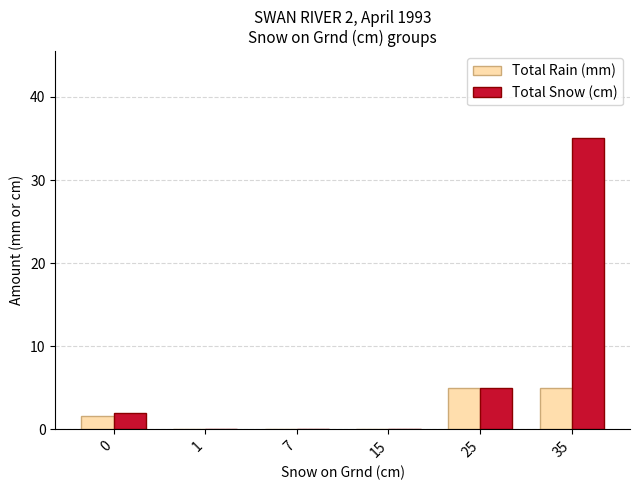

Is it true that Total Snow (cm) equals 3.5 at 0?

False